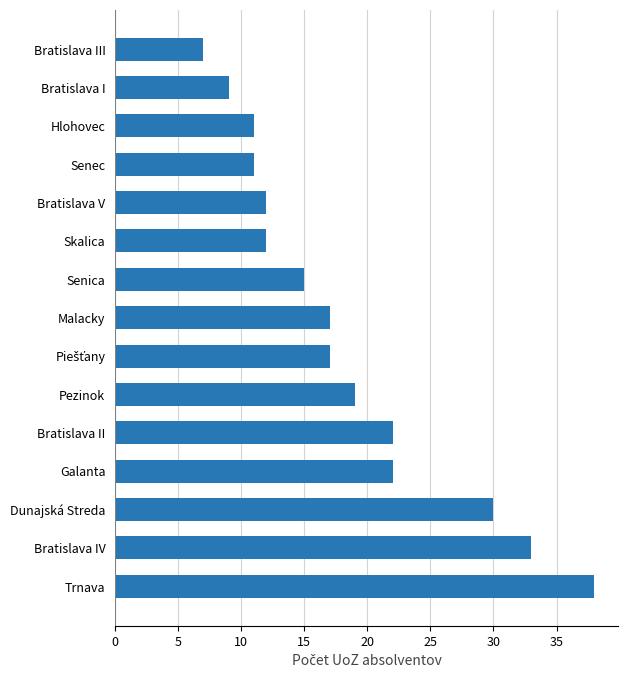

What is the difference between the values at Malacky and Trnava?

21